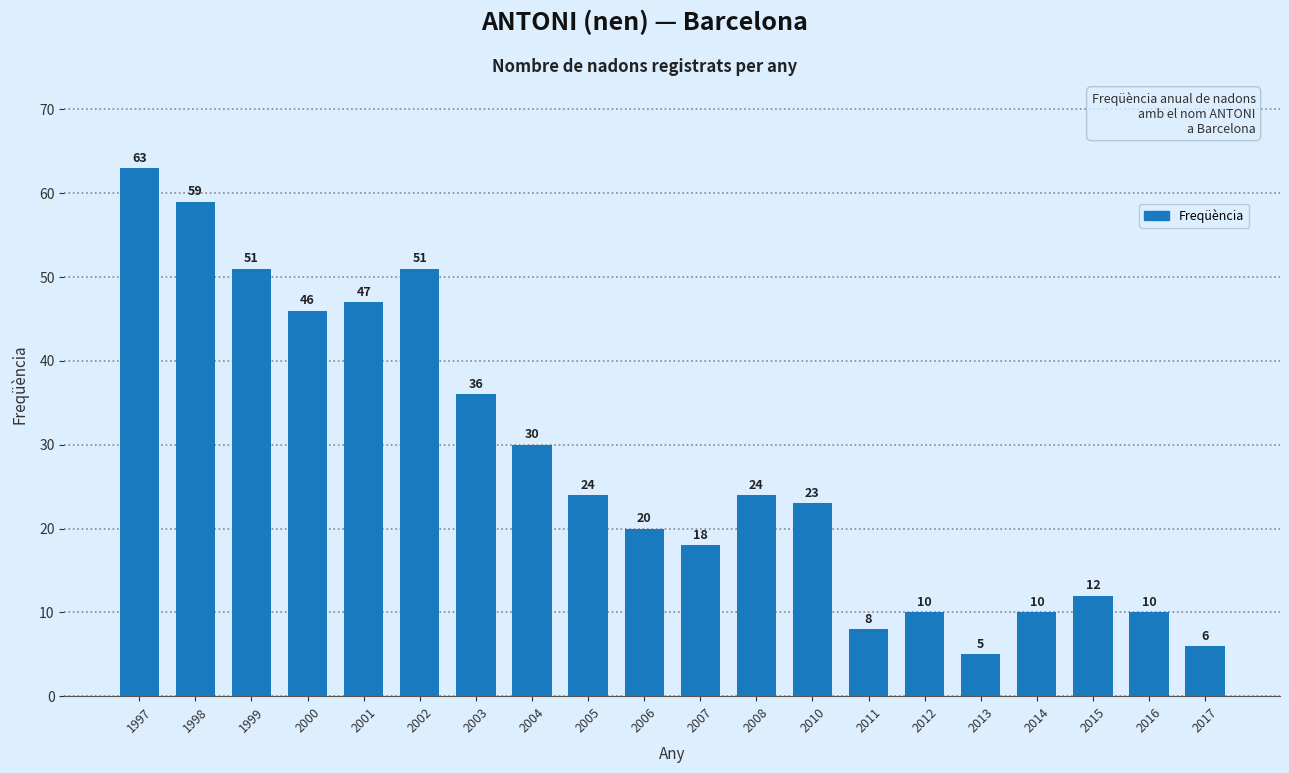

What is the ratio of the value at 2004 to the value at 2015?

2.5